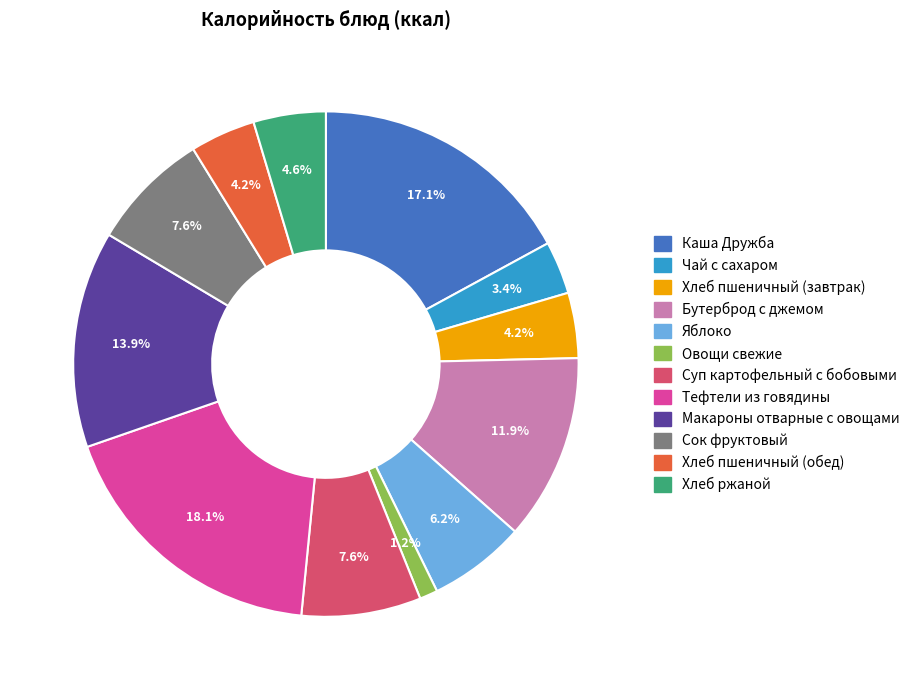

Between Суп картофельный с бобовыми and Каша Дружба, which is larger?

Каша Дружба